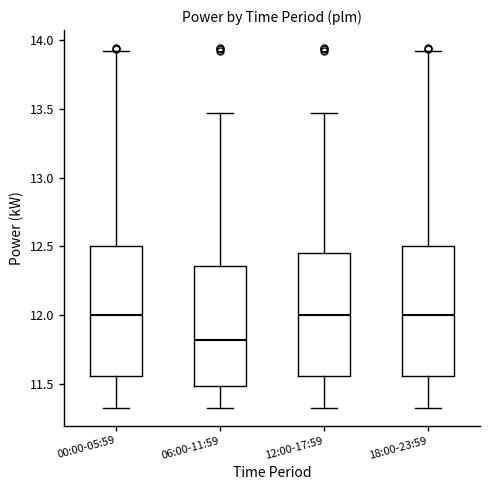

Reading left to right, read every box against the y-axis: the position of its median line, the range the box covers, and the ends of its whiskers. The values are not printed on the chart, so give them approximately, as read against the axis.

00:00-05:59: median 12.00, box 11.55 to 12.50, whiskers 11.35 to 13.90
06:00-11:59: median 11.85, box 11.50 to 12.35, whiskers 11.35 to 13.45
12:00-17:59: median 12.00, box 11.55 to 12.45, whiskers 11.35 to 13.45
18:00-23:59: median 12.00, box 11.55 to 12.50, whiskers 11.35 to 13.90